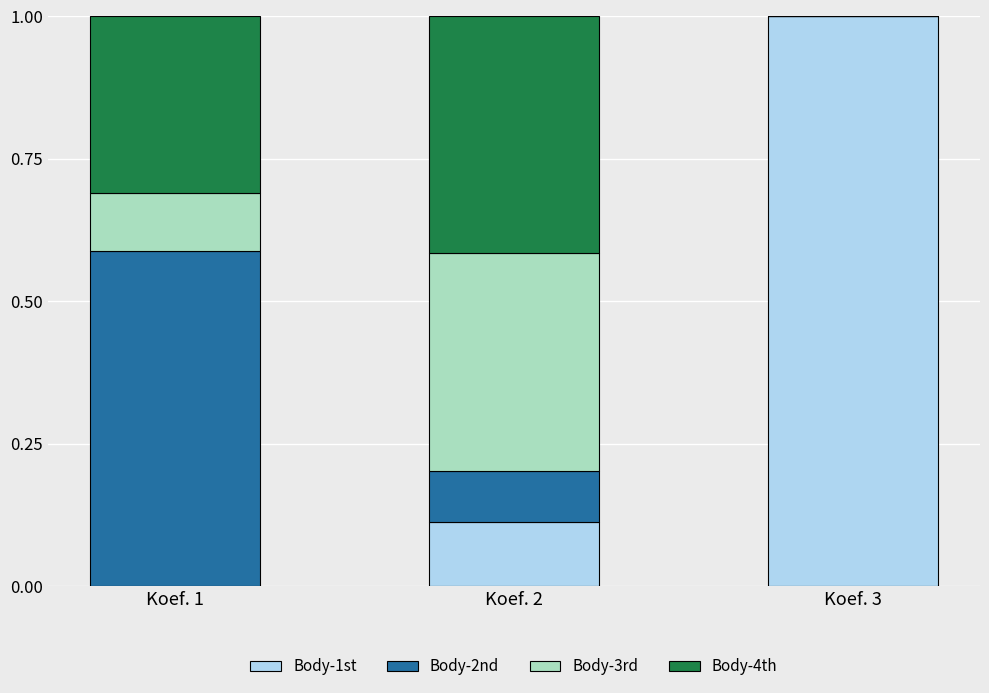

Does the chart contain stacked bars?

Yes